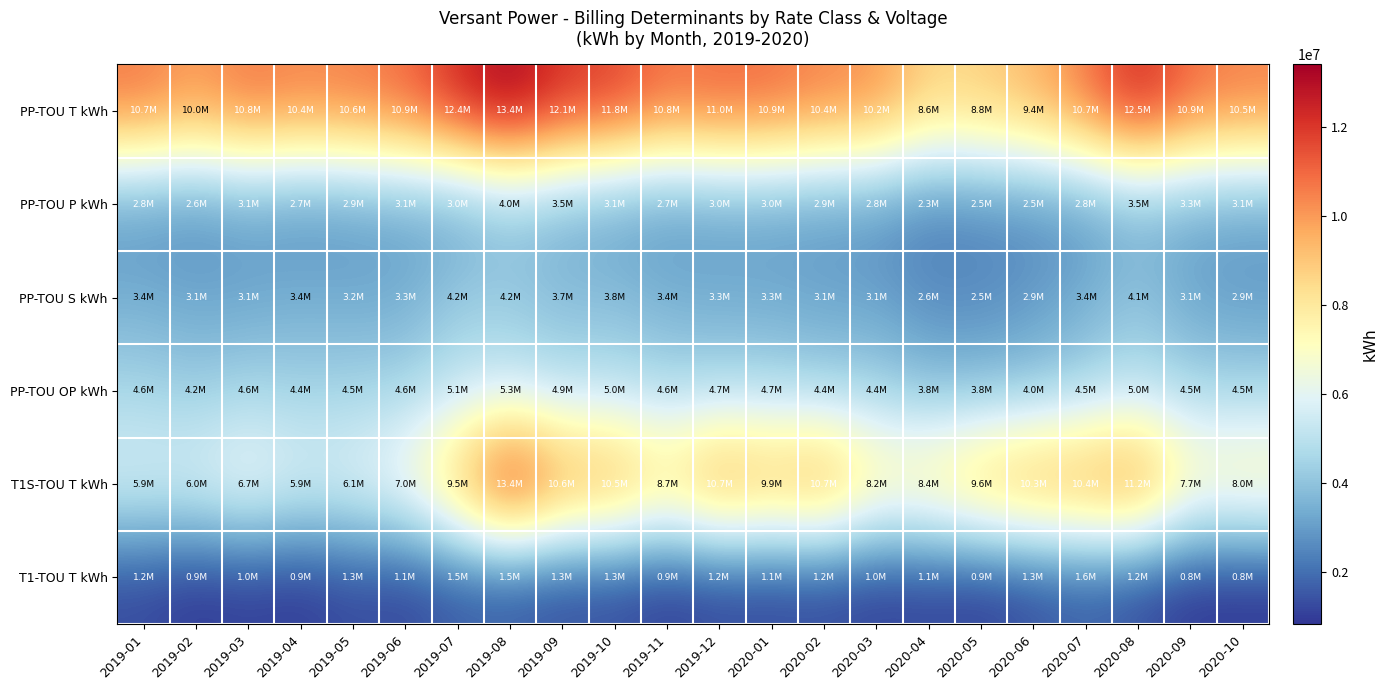

At 2019-08, list the series in order from largest to smallest.

PP-TOU T kWh, T1S-TOU T kWh, PP-TOU OP kWh, PP-TOU S kWh, PP-TOU P kWh, T1-TOU T kWh